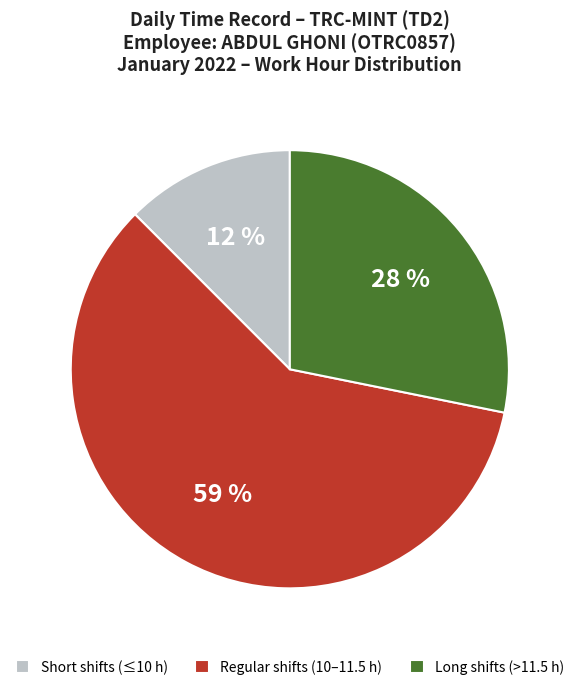

The Regular shifts (10–11.5 h) slice represents 59% of the pie. True or false?

True